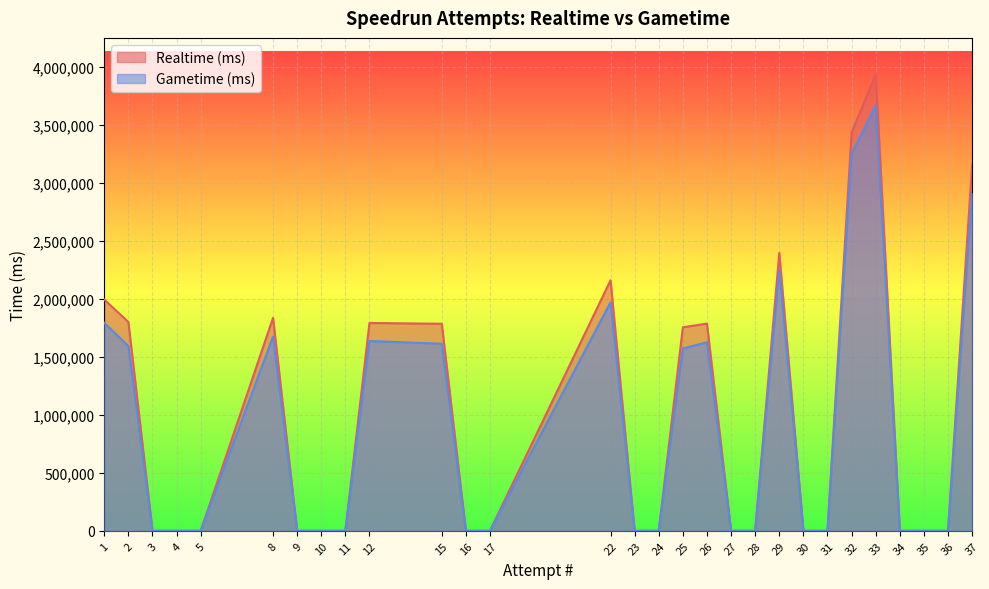

Reading left to right, extract all data points from this chart.

Realtime (ms): 1993723	1800486	0	0	0	1836486	0	0	0	1792023	1785160	0	0	2160236	0	0	1755090	1786641	0	0	2395335	0	0	3435610	3935424	0	0	0	3160580
Gametime (ms): 1792689	1593424	0	0	0	1673856	0	0	0	1636775	1613027	0	0	1970534	0	0	1572597	1625331	0	0	2247798	0	0	3252045	3668068	0	0	0	2913323